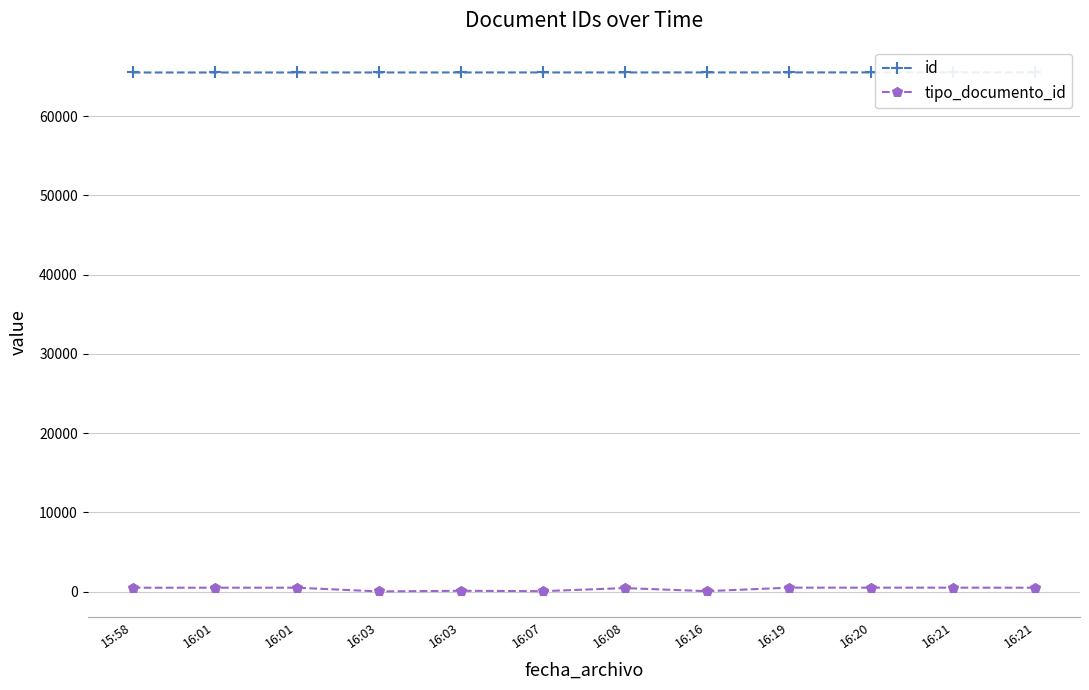

List the series in order of their peak value, highest first.

id, tipo_documento_id